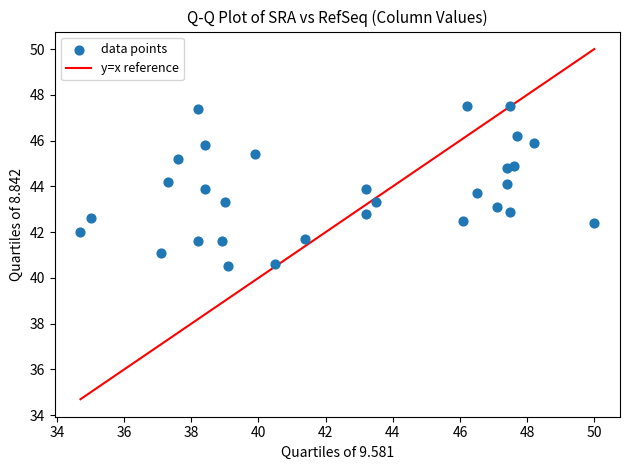

What is the range of Y values (max minus min)?

7.0